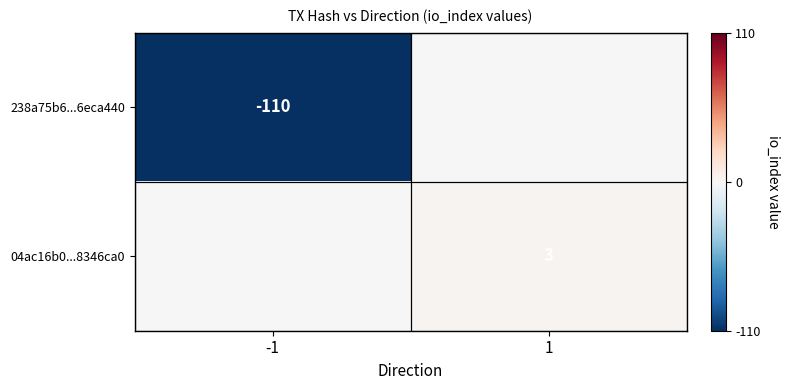

Is it true that 238a75b6...6eca440 equals -110 at -1?

True